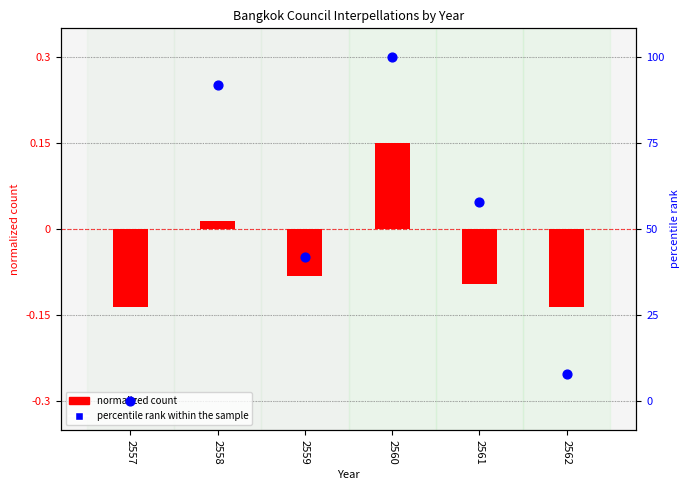

Between 2557 and 2558, which is larger?

2558